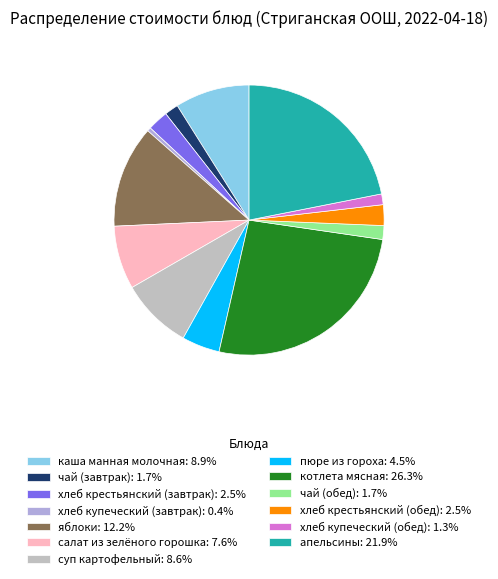

True or false: котлета мясная accounts for 12% of the total.

False